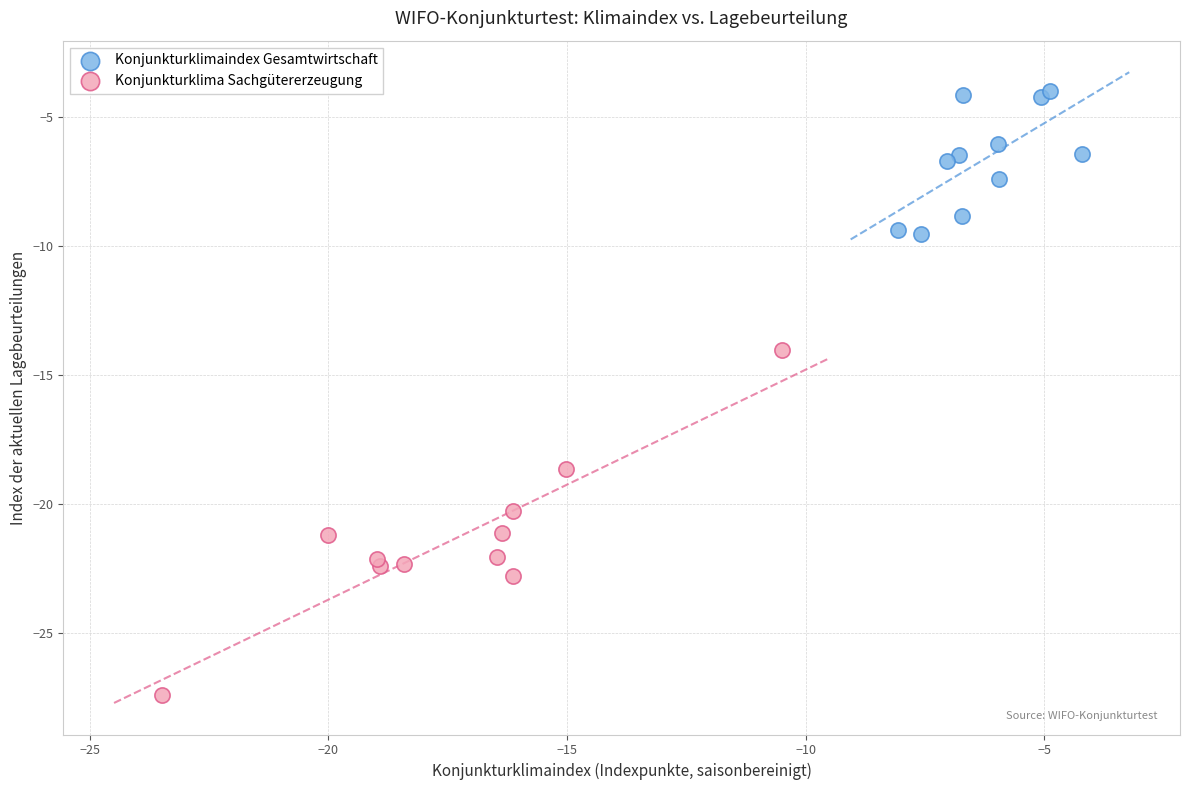

Which series has the widest spread of Y values?

Konjunkturklima Sachgütererzeugung